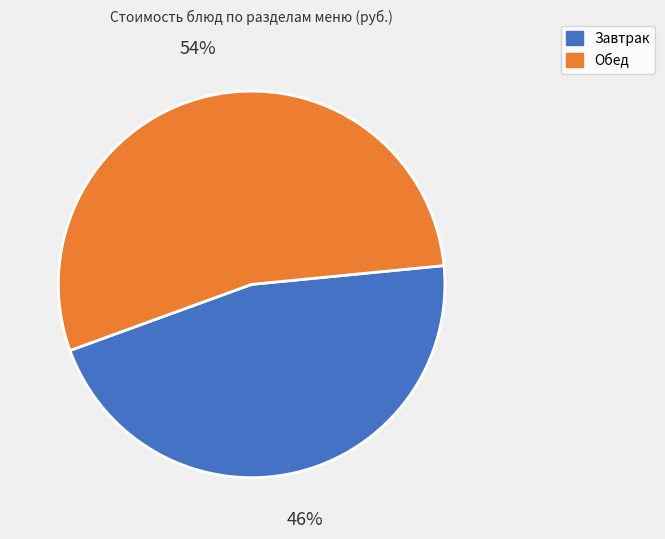

To the nearest percent, what is the average slice percentage?

50%